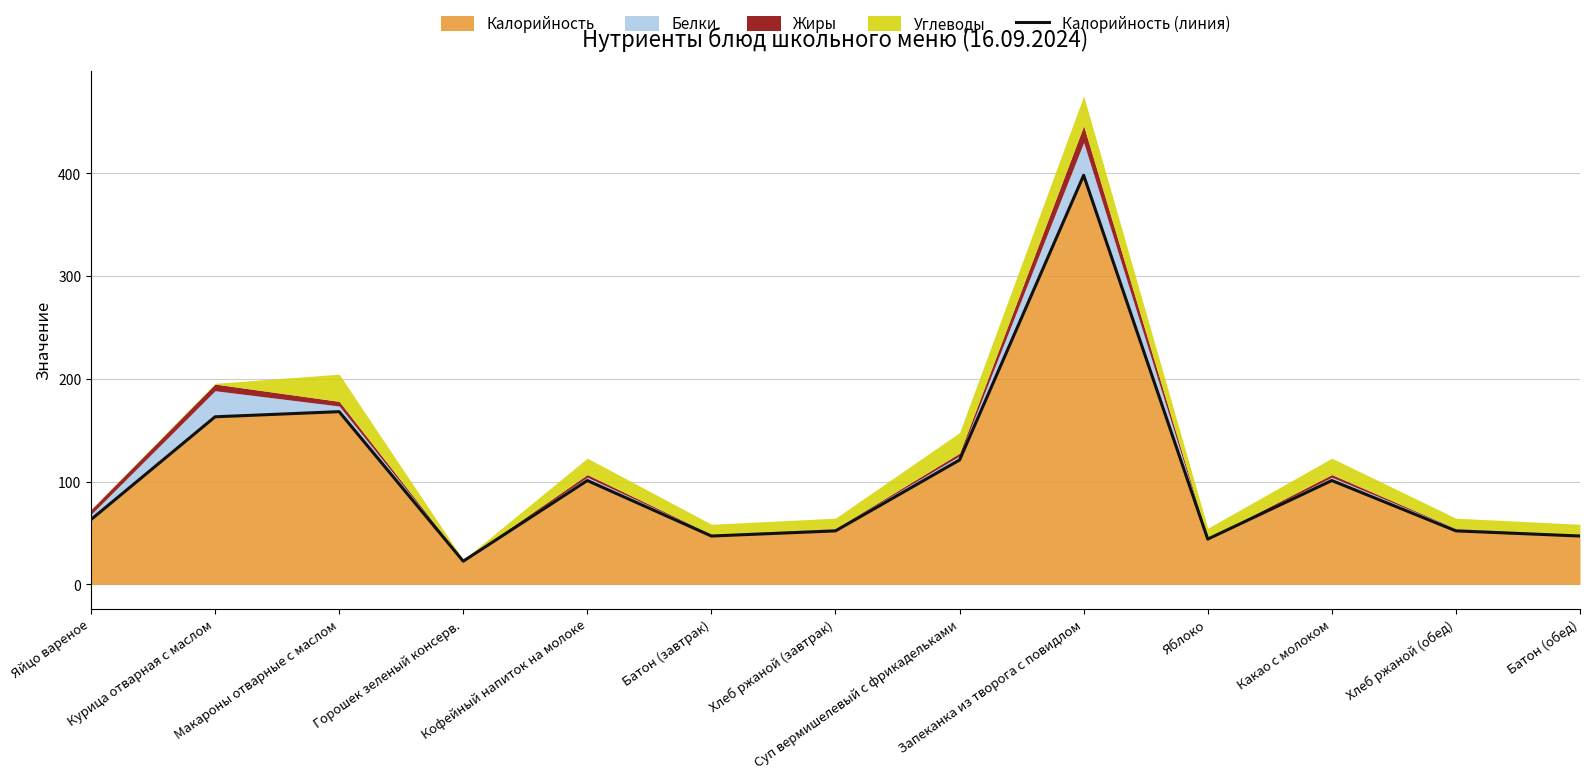

Does the chart display data point markers on the line(s)?

No